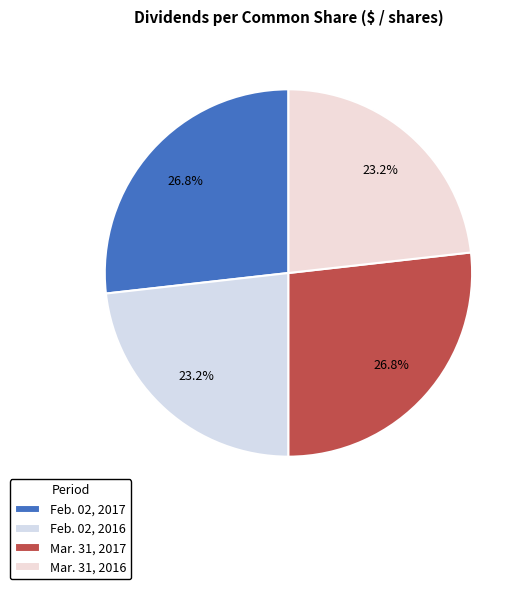

How many segments does this pie chart have?

4